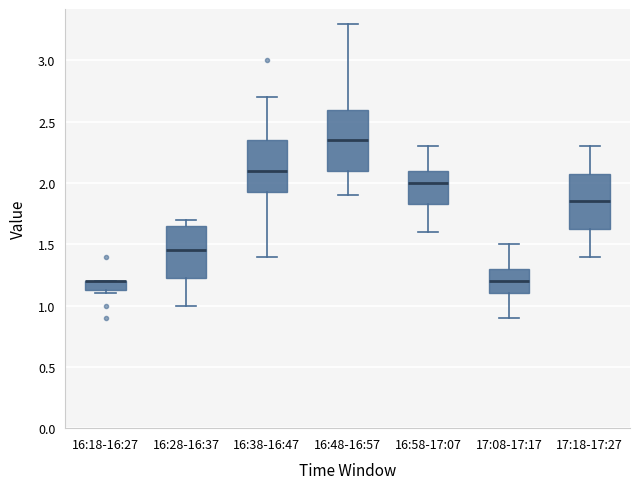

Where does the upper whisker of the box for 16:38-16:47 end on the y-axis? The values are not printed on the chart, so give them approximately, as read against the axis.

2.70